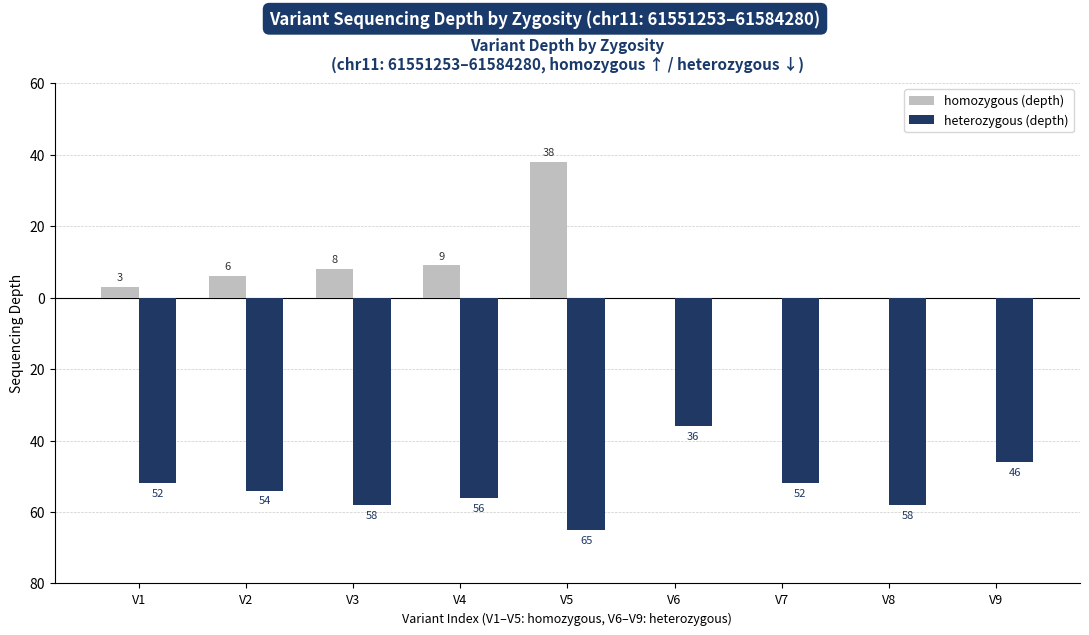

The heterozygous (depth) series shows -58 at V6. True or false?

False